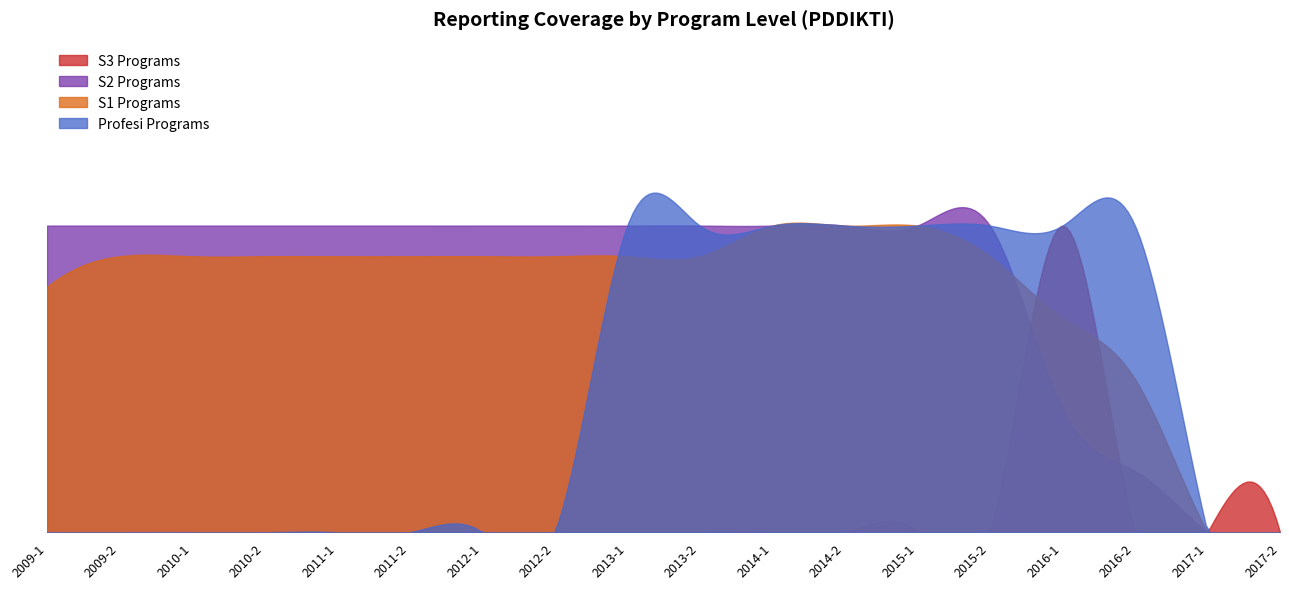

The value of S2 Programs at 2016-2 is 20. True or false?

True